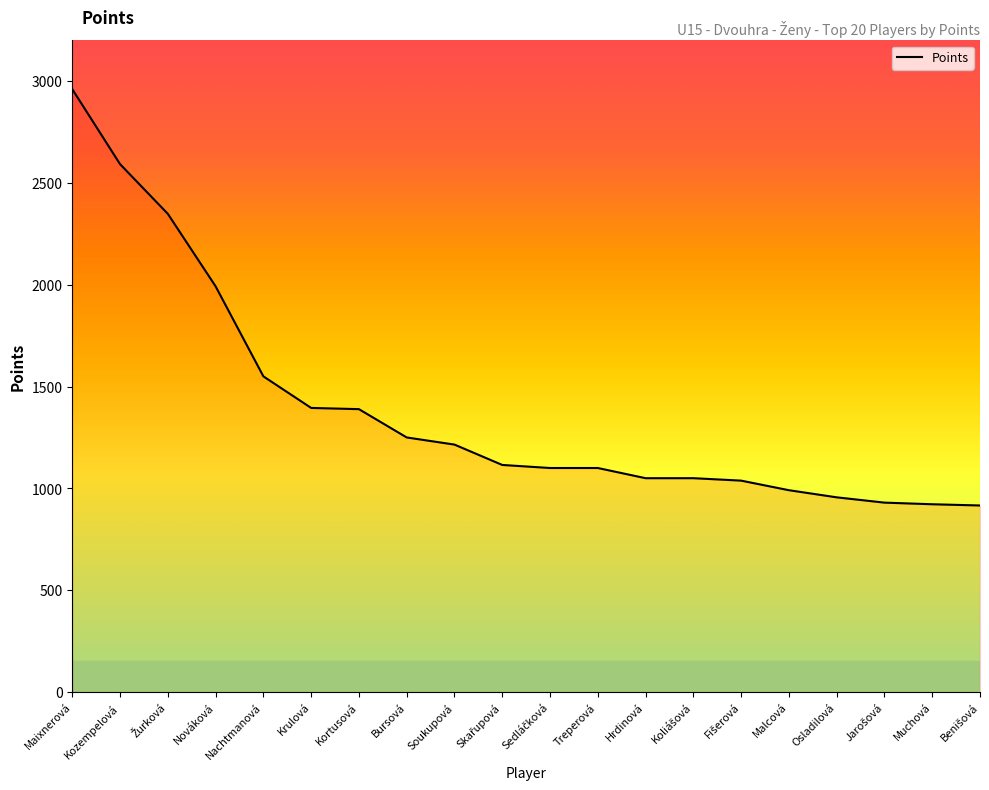

Read the value at Muchová, to the nearest 100.

900